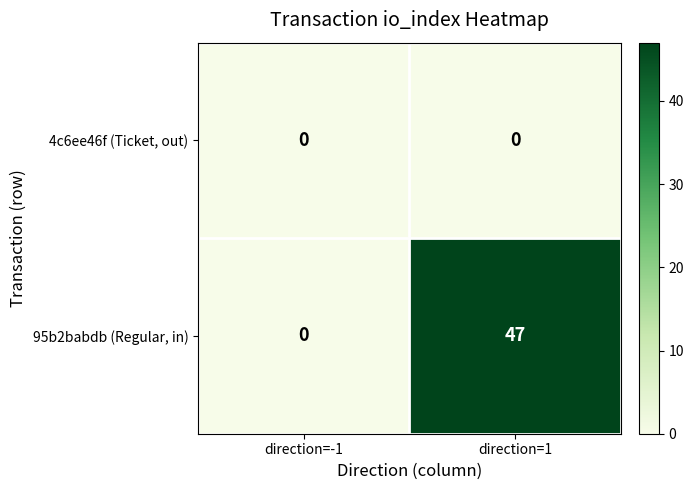

Which category has the lowest value in the 95b2babdb (Regular, in) series?

direction=-1